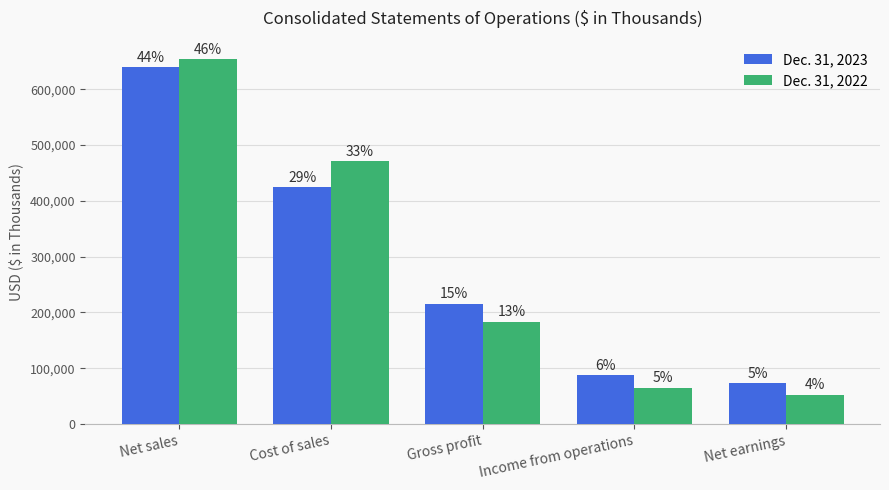

List the series in order of their peak value, highest first.

Dec. 31, 2022, Dec. 31, 2023